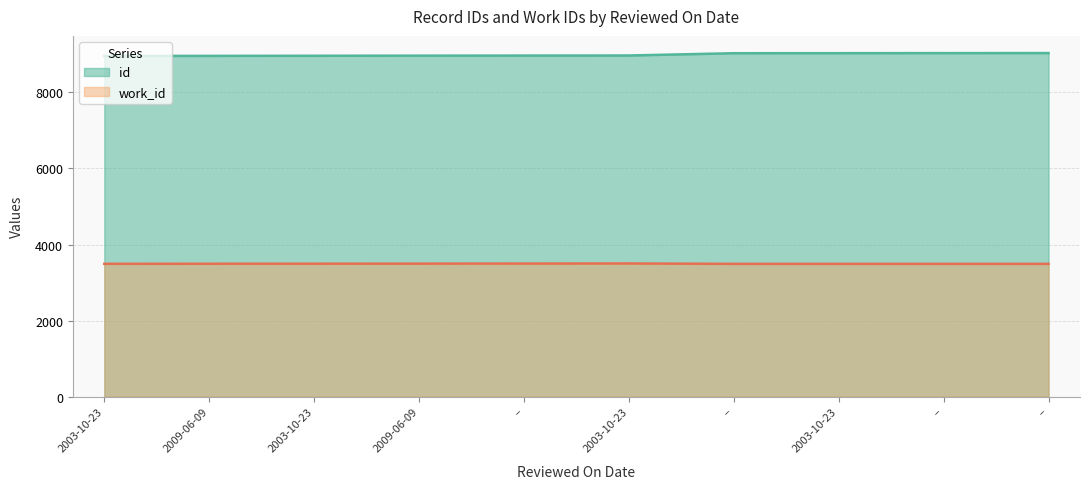

Rank the series by their maximum value, from highest to lowest.

id, work_id